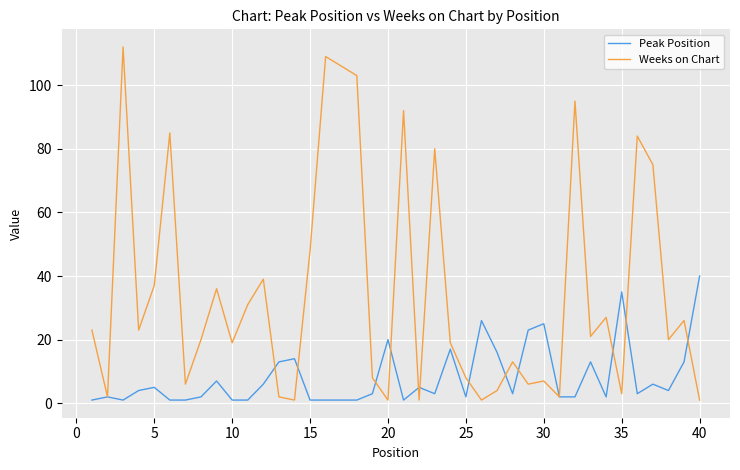

After their last crossing, which series has the higher values: Peak Position or Weeks on Chart?

Peak Position